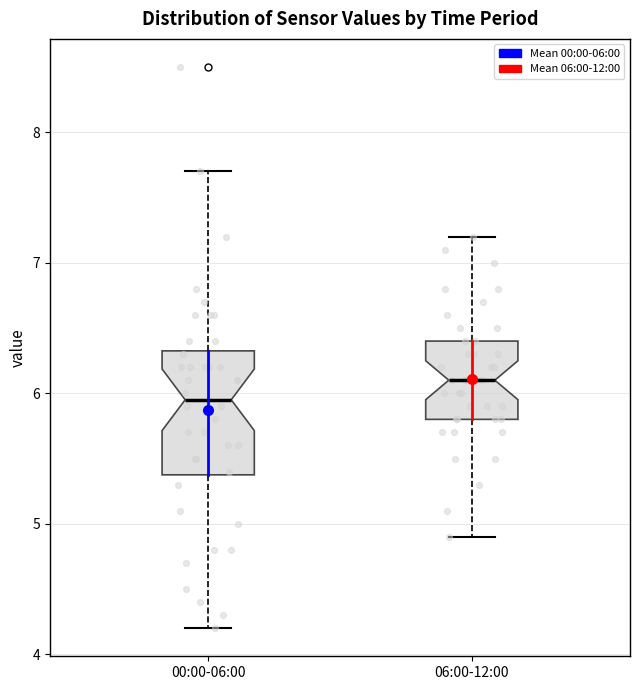

Where is the lower edge of the box for 00:00-06:00 on the y-axis? The values are not printed on the chart, so give them approximately, as read against the axis.

5.4